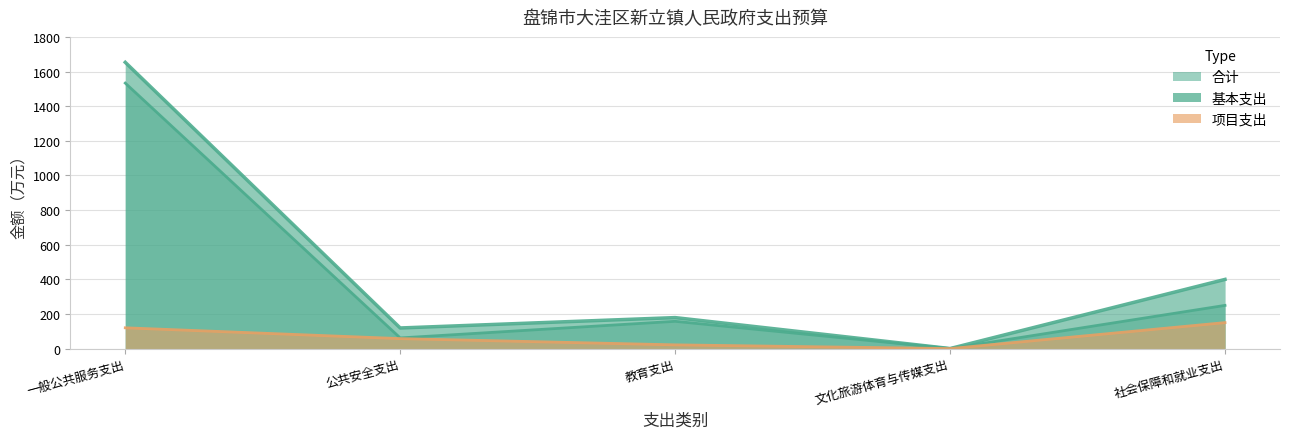

How many lines are shown in the chart?

3